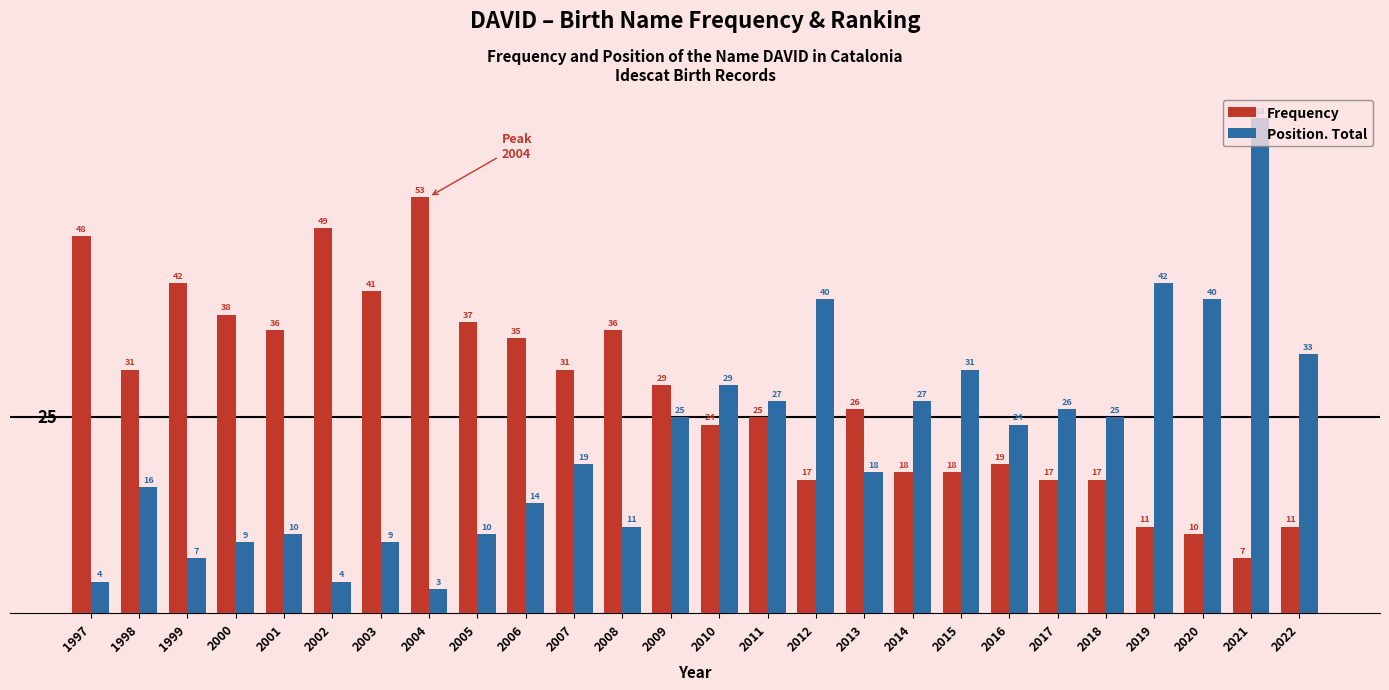

Where does the Frequency series first go above 29?

1997